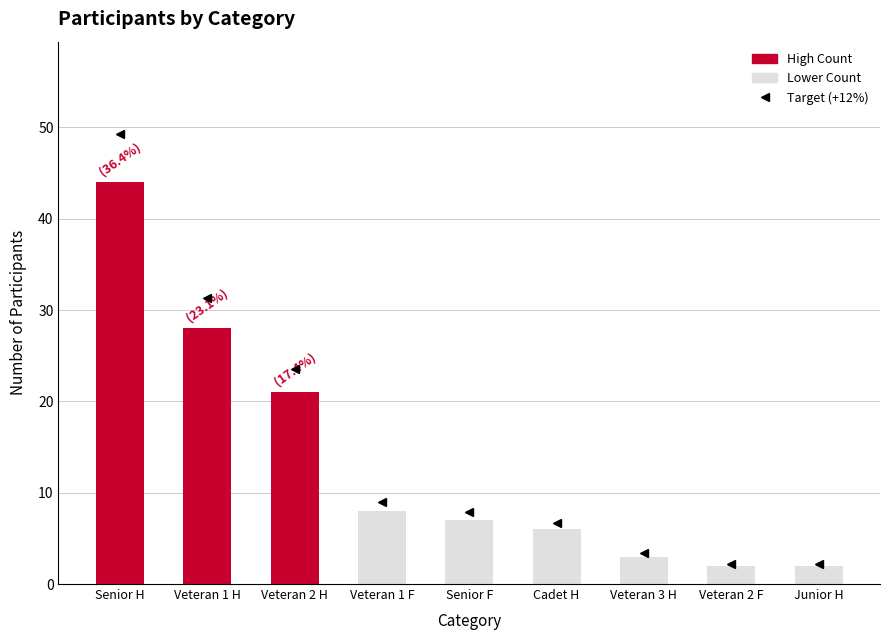

Reading left to right, extract all data points from this chart.

Senior H=44	Veteran 1 H=28	Veteran 2 H=21	Veteran 1 F=8	Senior F=7	Cadet H=6	Veteran 3 H=3	Veteran 2 F=2	Junior H=2